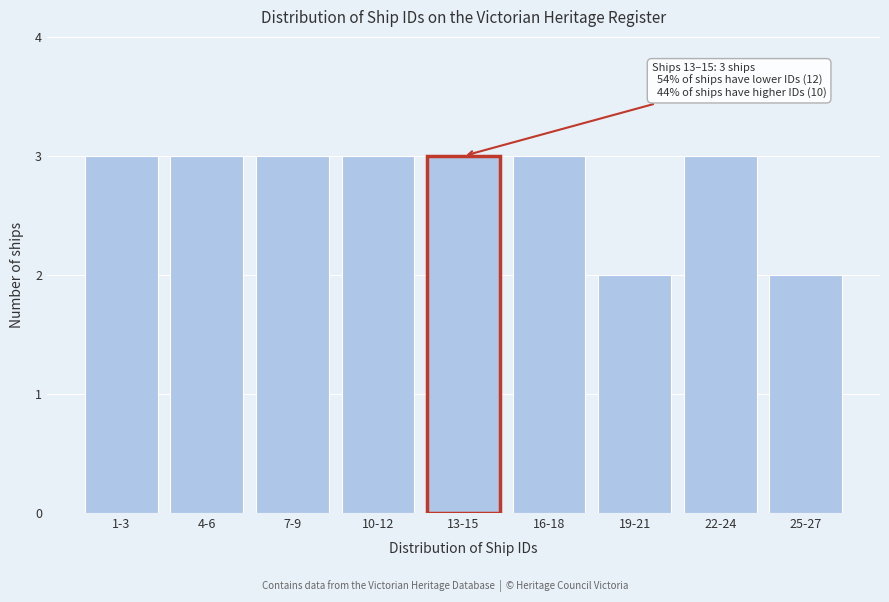

Reading left to right, transcribe all the data shown in this chart.

1-3=3	4-6=3	7-9=3	10-12=3	13-15=3	16-18=3	19-21=2	22-24=3	25-27=2